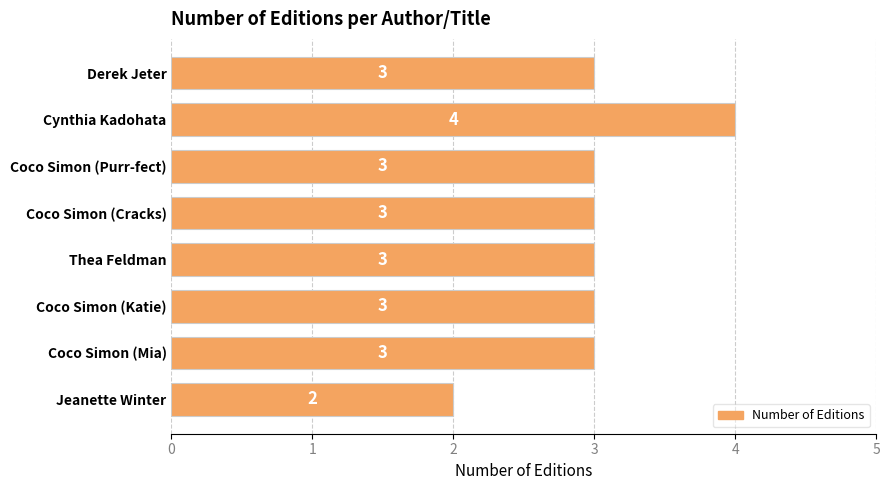

Are the bars horizontal?

Yes